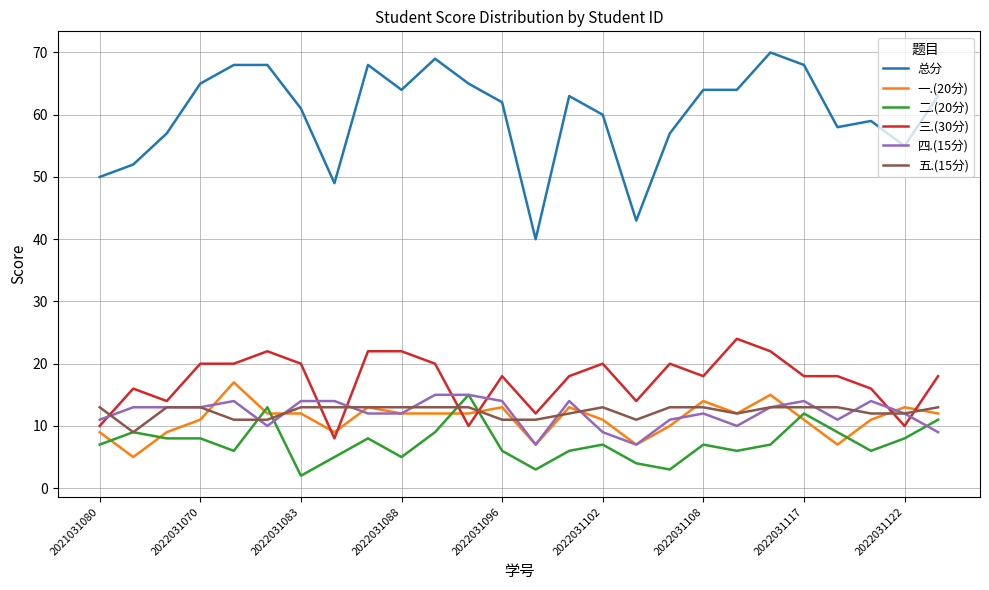

True or false: 四.(15分) and 总分 intersect in this chart.

False